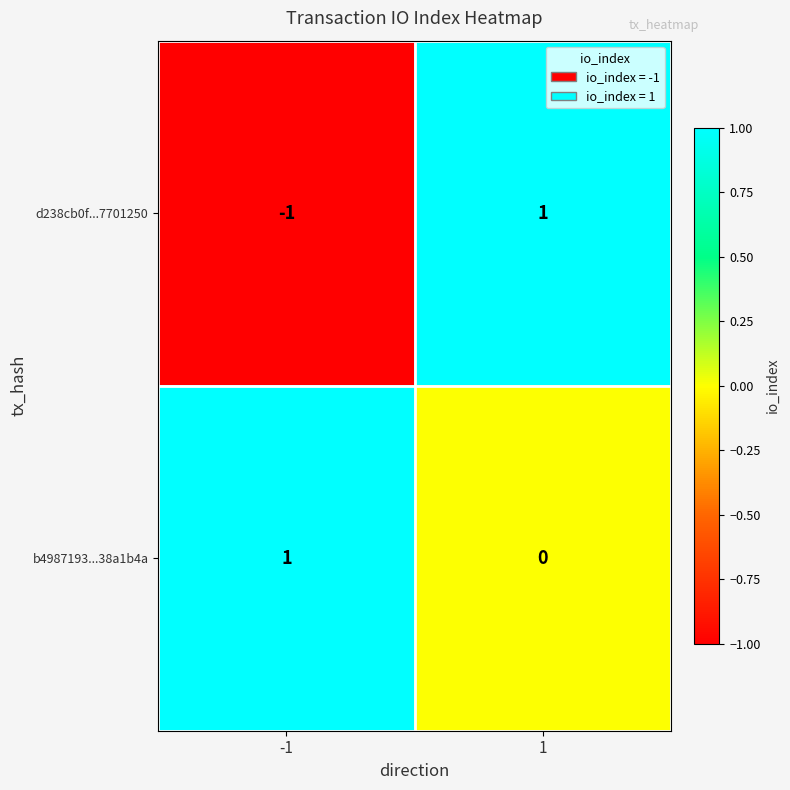

The value of d238cb0f...7701250 at 1 is 1. True or false?

True